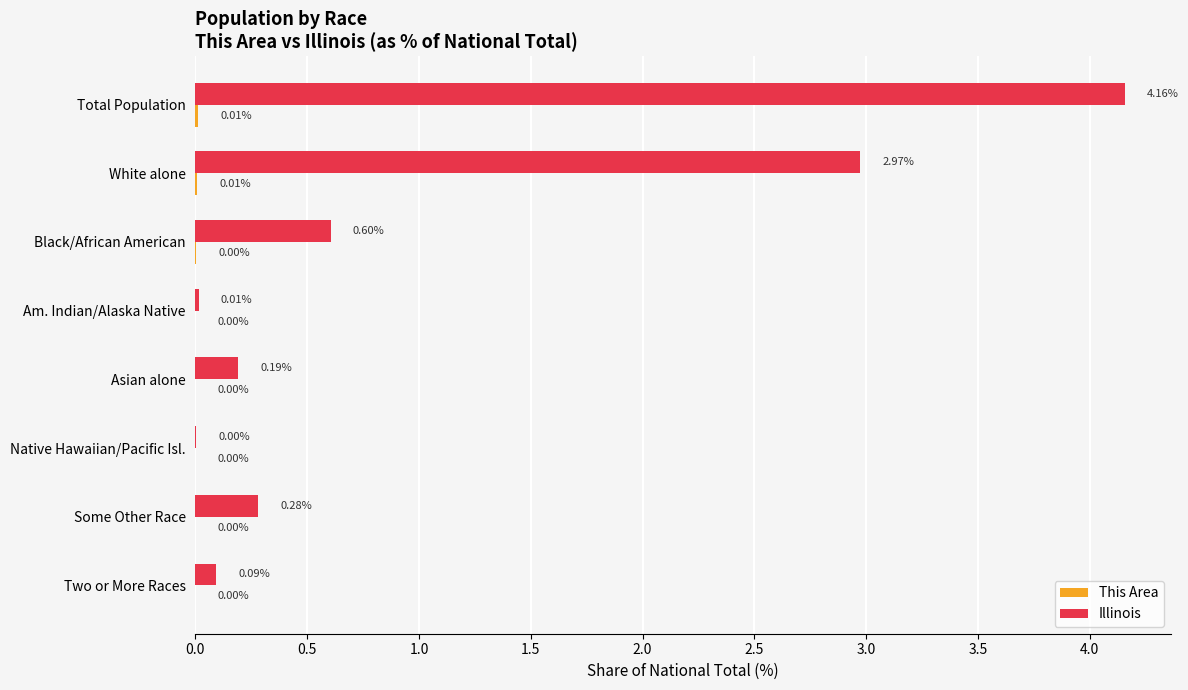

What is the sum of the Illinois values at Two or More Races and Some Other Race?

0.4